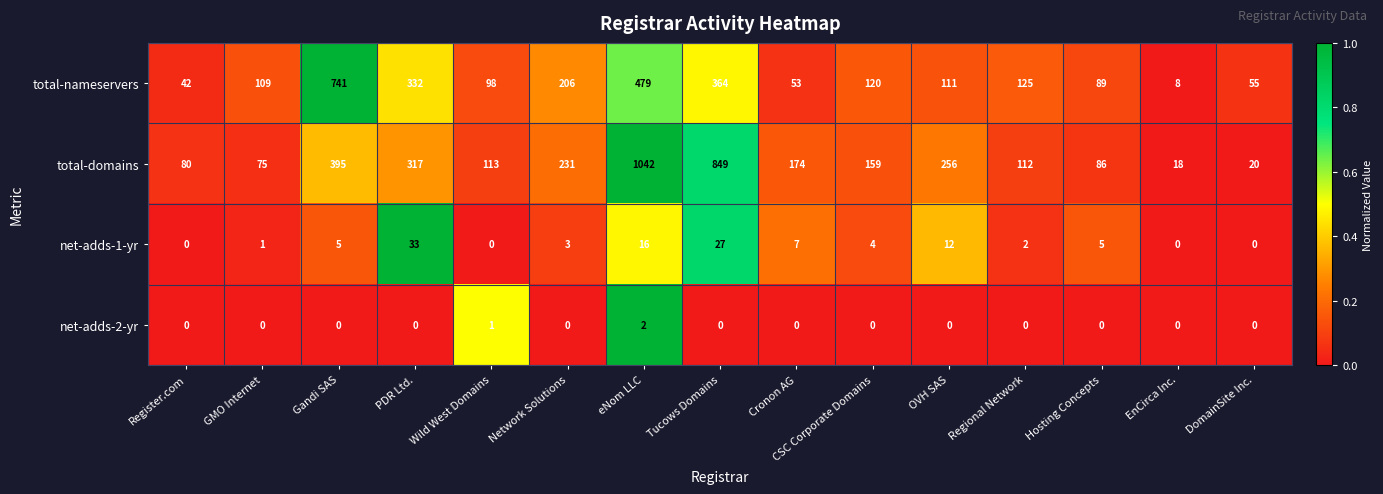

Which category has the highest value in the total-domains series?

eNom LLC